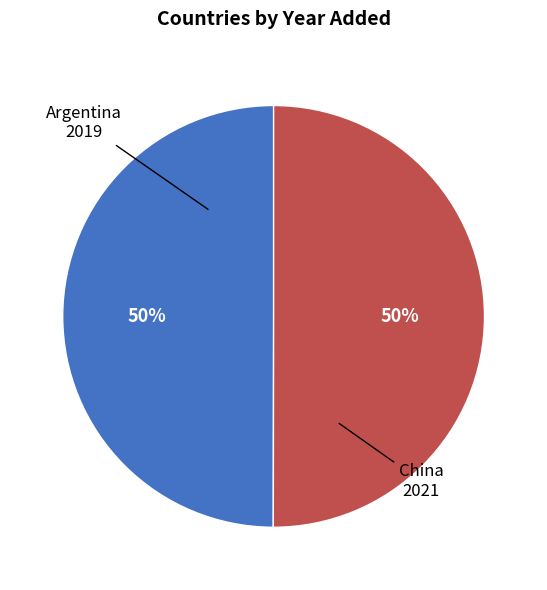

To the nearest percent, what is the average slice percentage?

50%